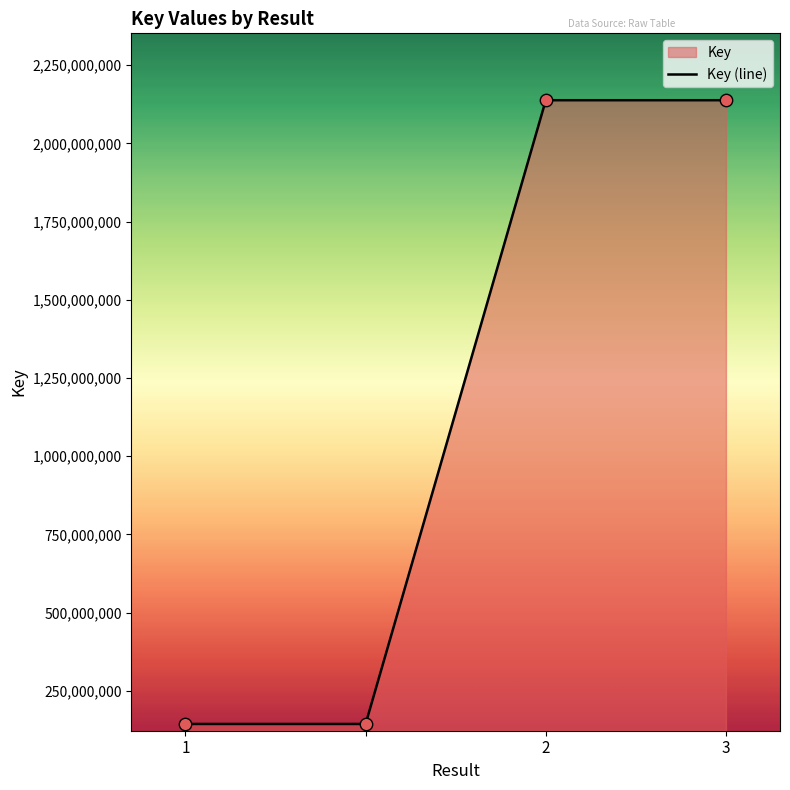

Between 2 and 1, which is larger?

2